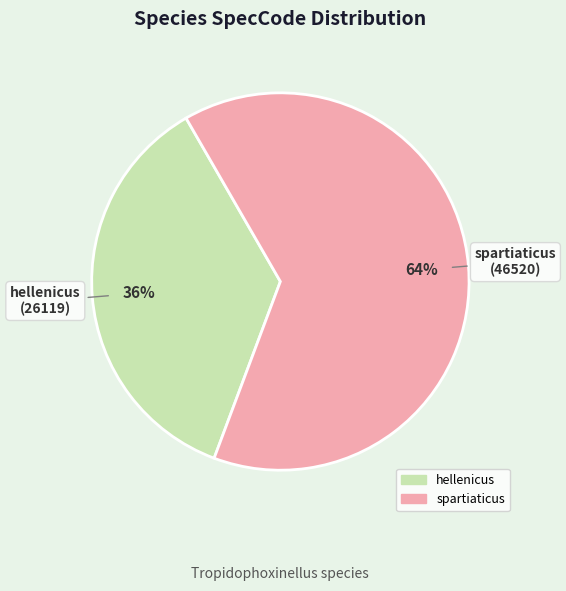

Rank the categories by value from lowest to highest.

hellenicus, spartiaticus